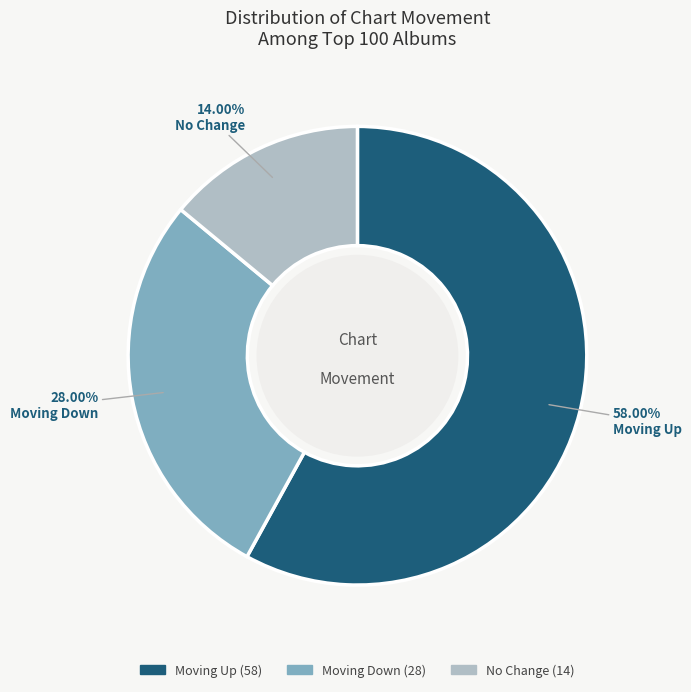

Is there a majority slice in this chart?

Yes